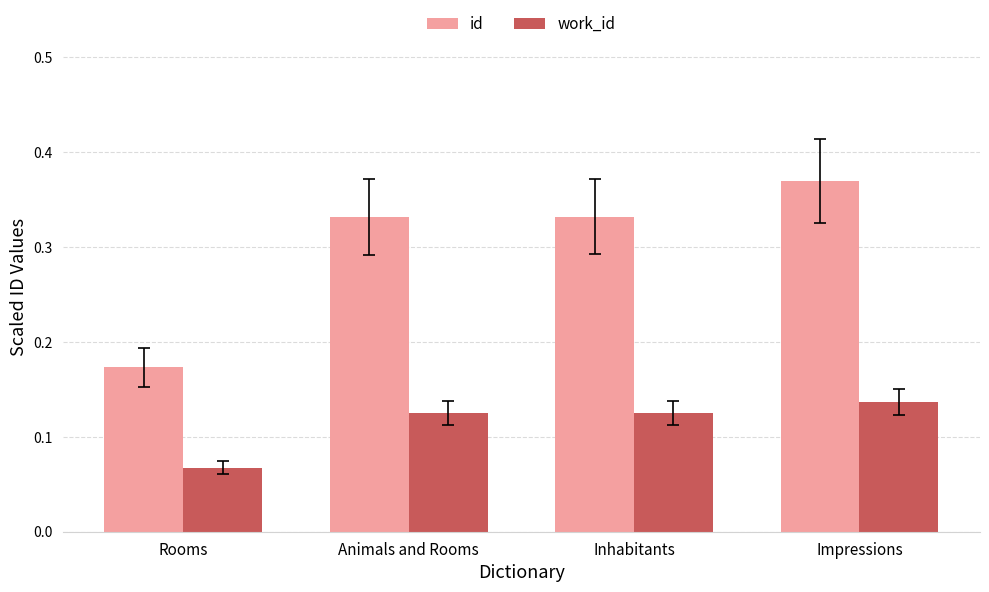

Which category has the highest value in the id series?

Impressions